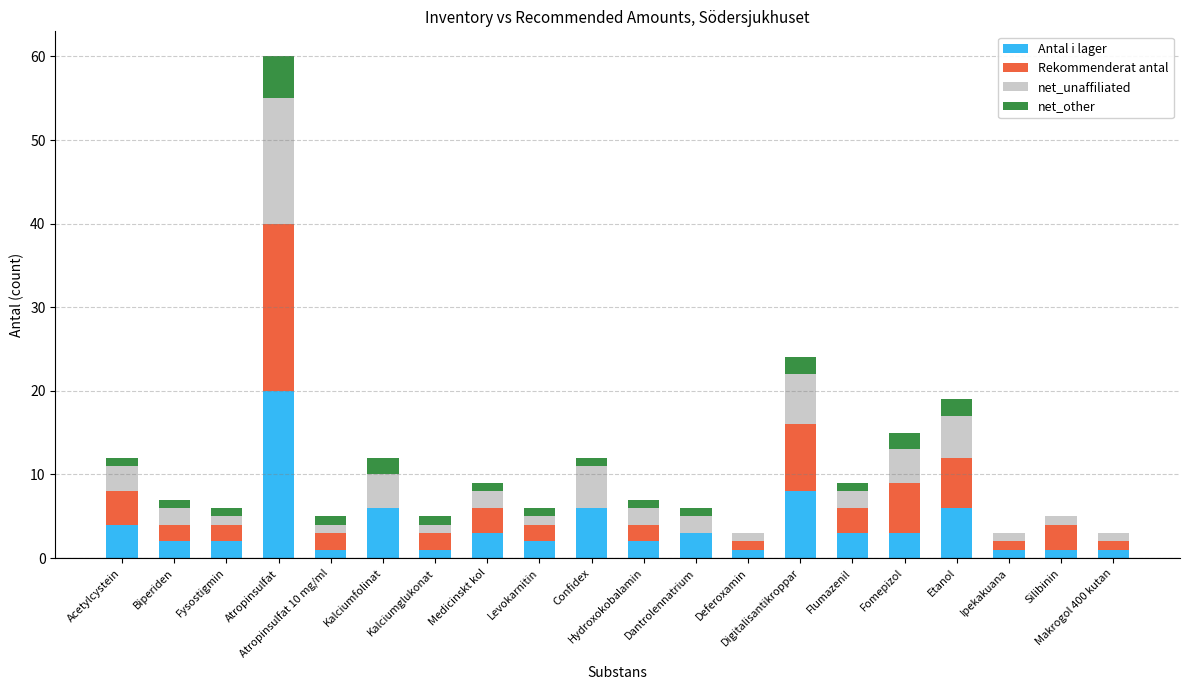

True or false: Antal i lager has a value of 1 at Ipekakuana.

True